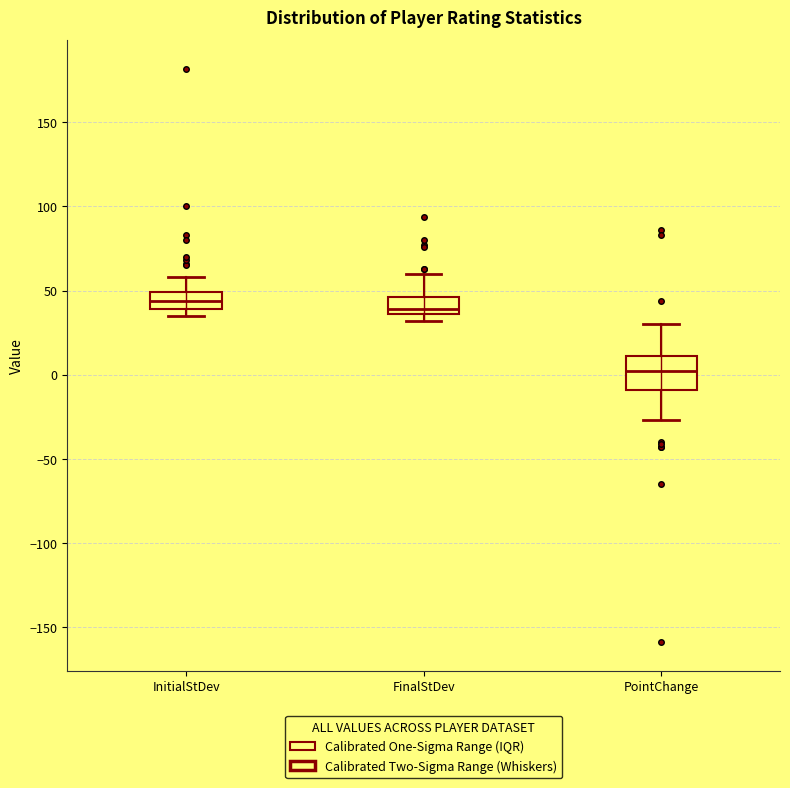

Comparing the boxes themselves (not the whiskers), which one is the tallest?

PointChange